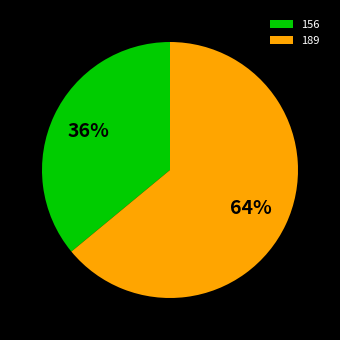

To the nearest percent, what is the difference between the 156 and 189 slice percentages?

28%